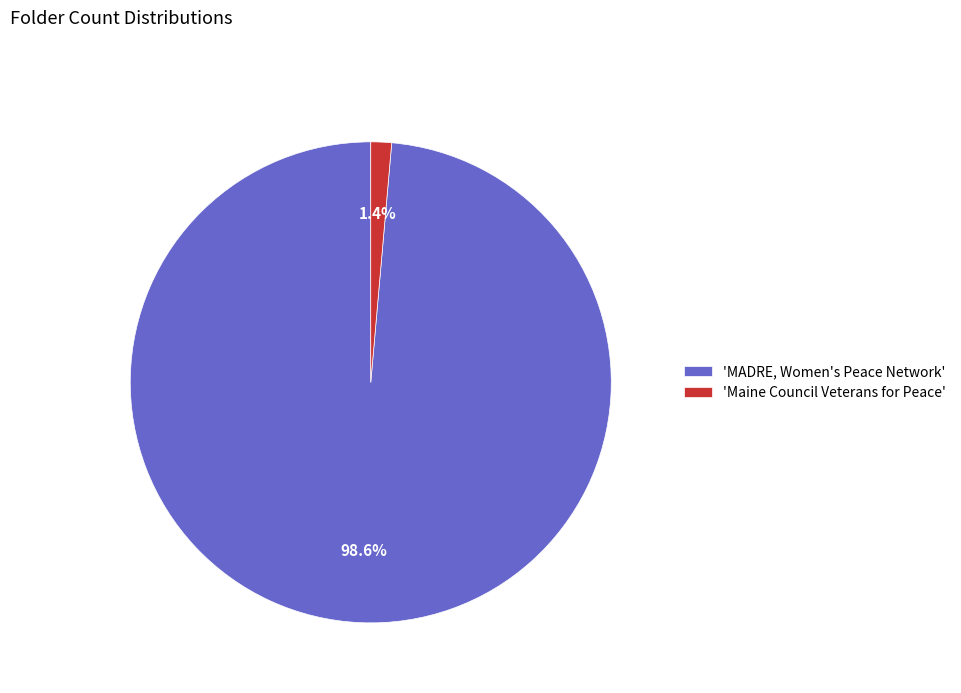

Is there a majority slice in this chart?

Yes